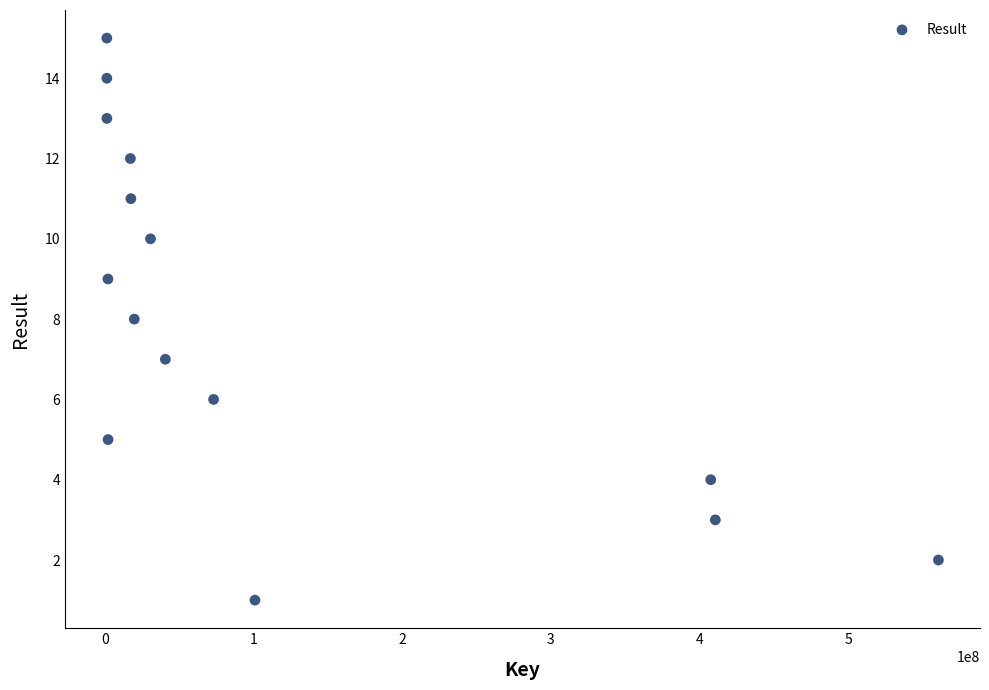

What is the range of X values (max minus min)?

559783208